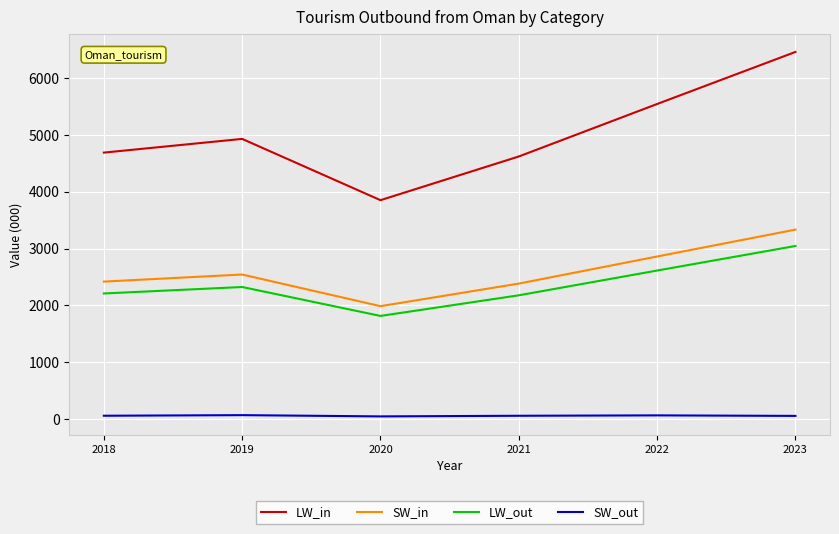

At which category does SW_in reach its first local valley?

2020